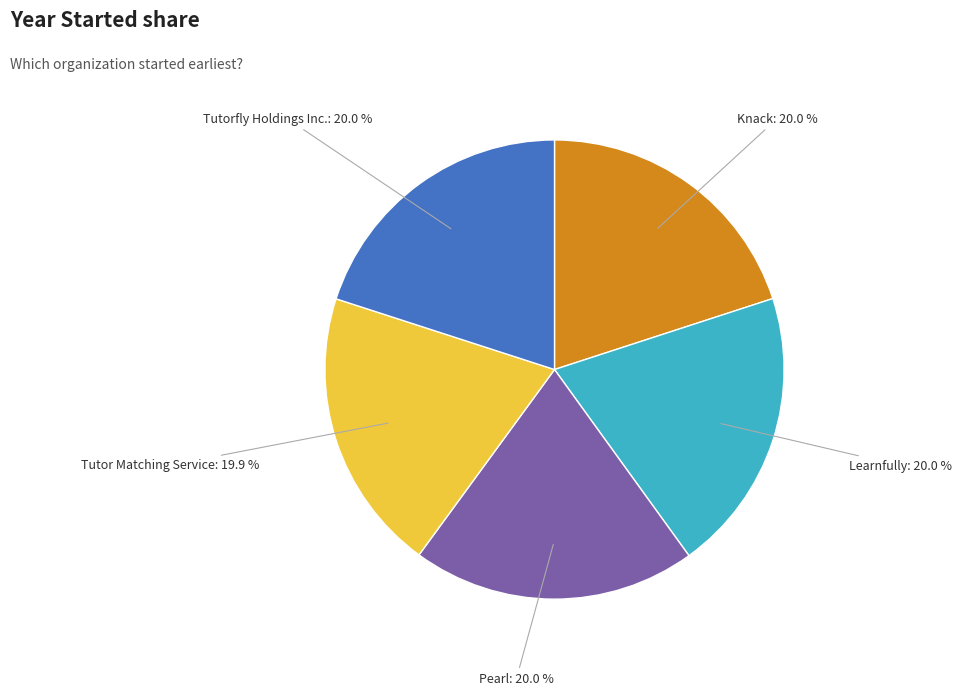

Does any single category account for the majority?

No